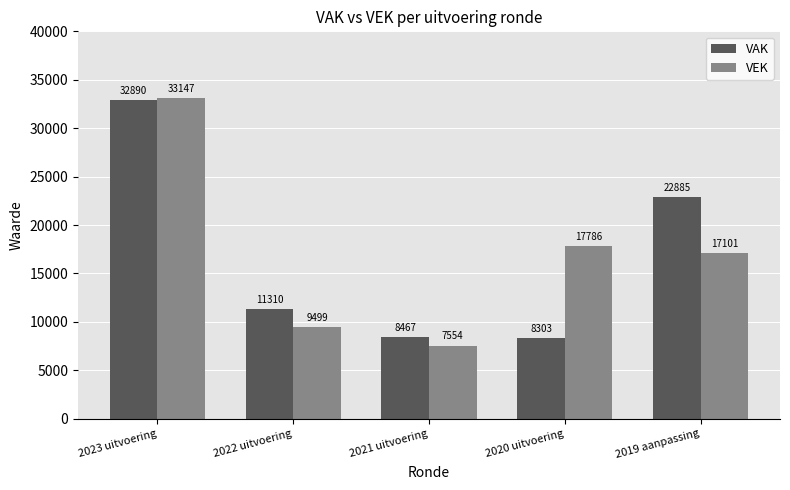

What position from the right is 2021 uitvoering?

3